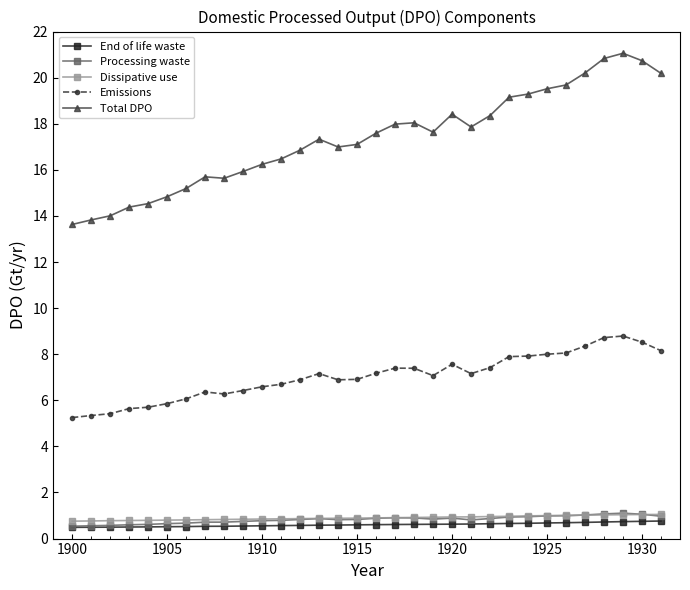

What is the lowest value of the Processing waste series?

0.5